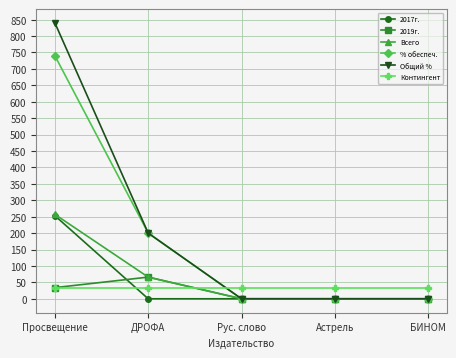

What is the difference between the maximum and minimum values in the Всего series?

257